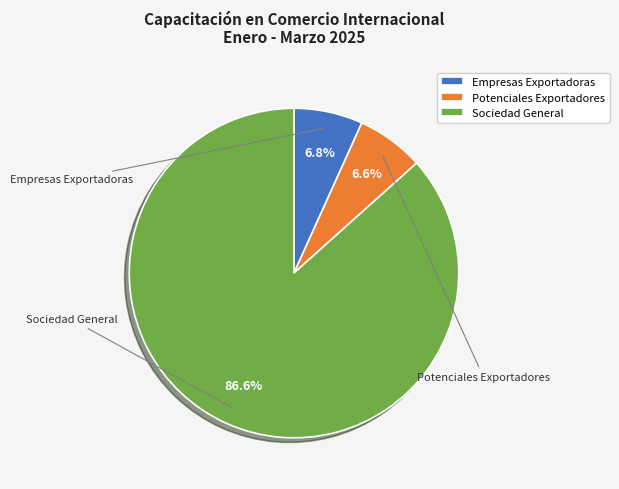

Between Empresas Exportadoras and Sociedad General, which is larger?

Sociedad General